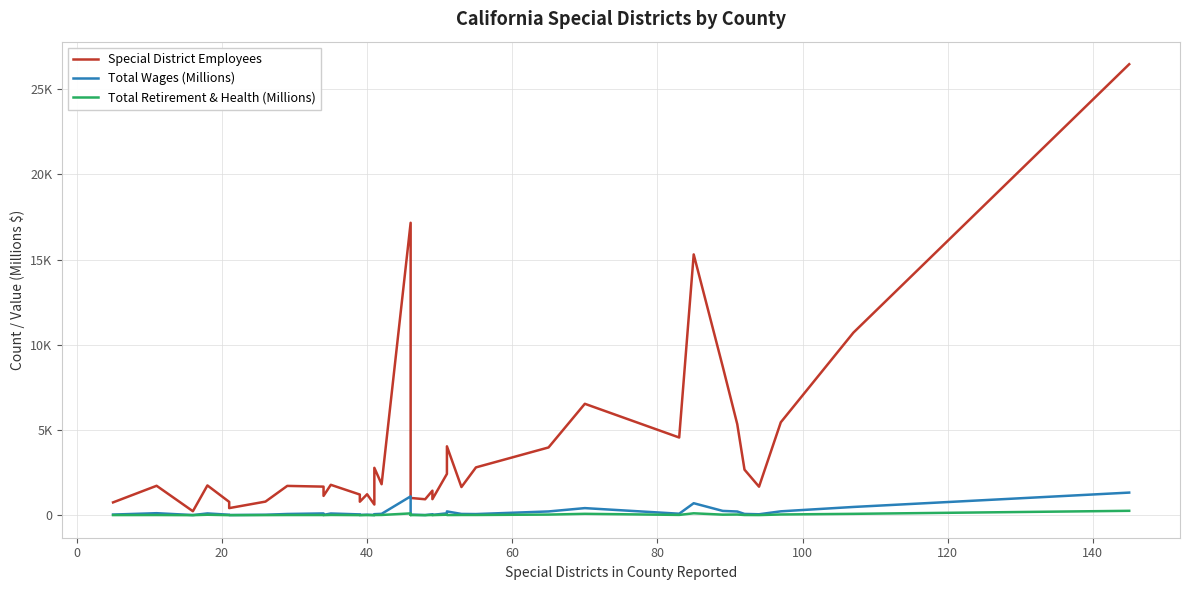

Which series has the largest total across all categories?

Special District Employees